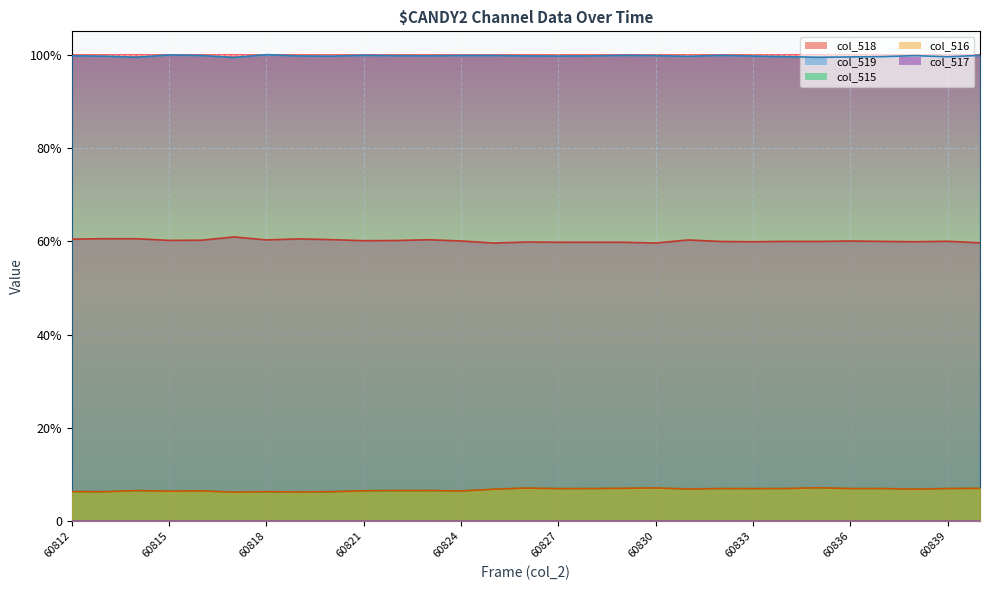

At which label is col_515 closest to 0?

60817